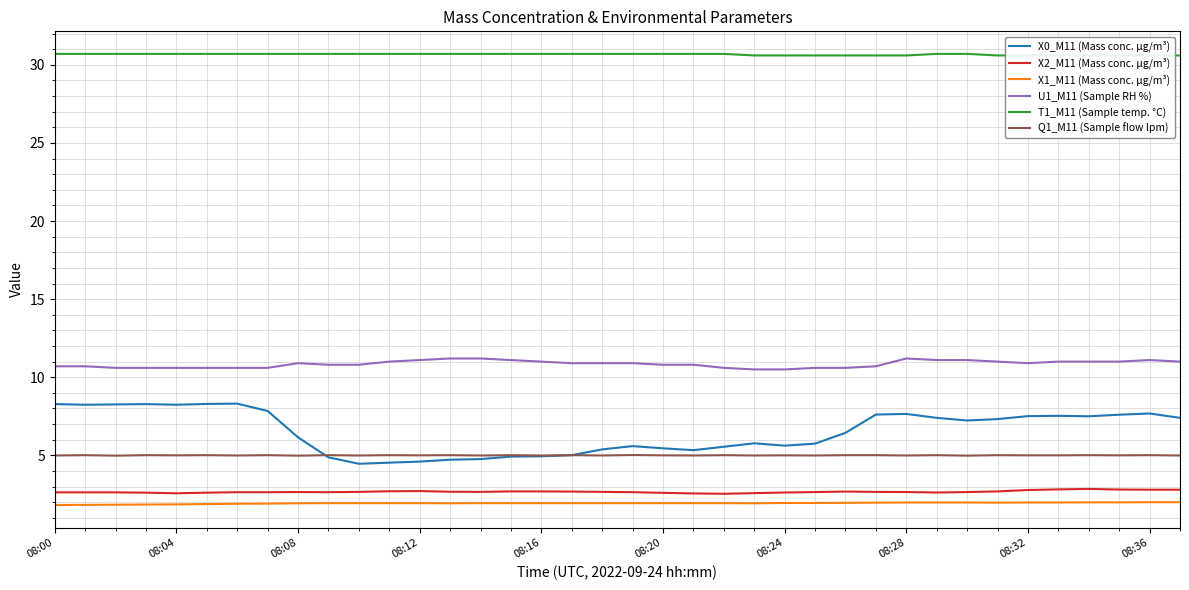

Count the number of categories in the chart.

38